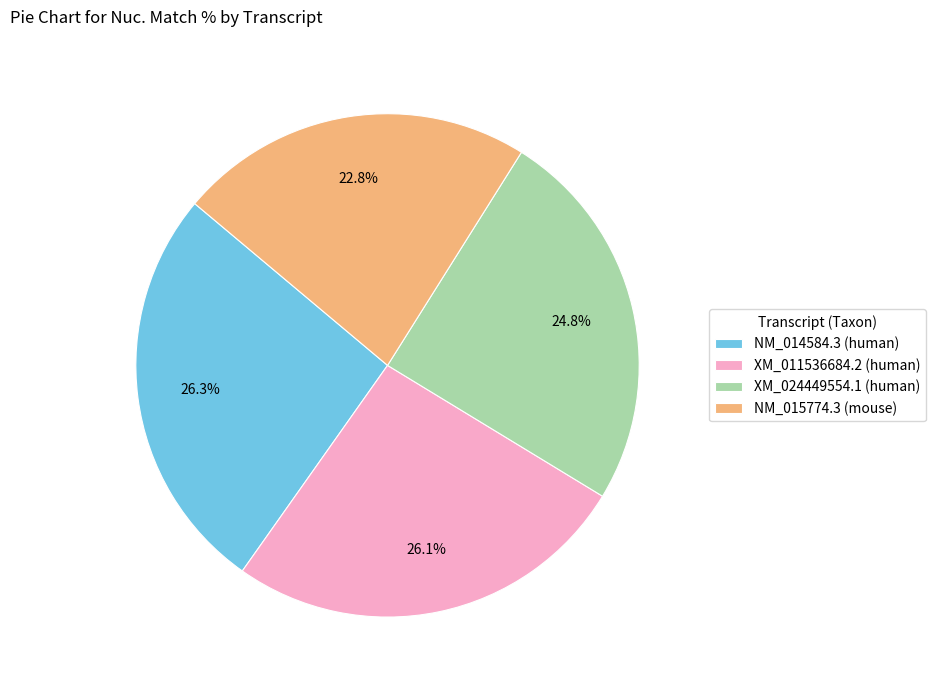

Approximately how many times larger is the value at NM_014584.3 (human) compared to XM_024449554.1 (human)?

1.1